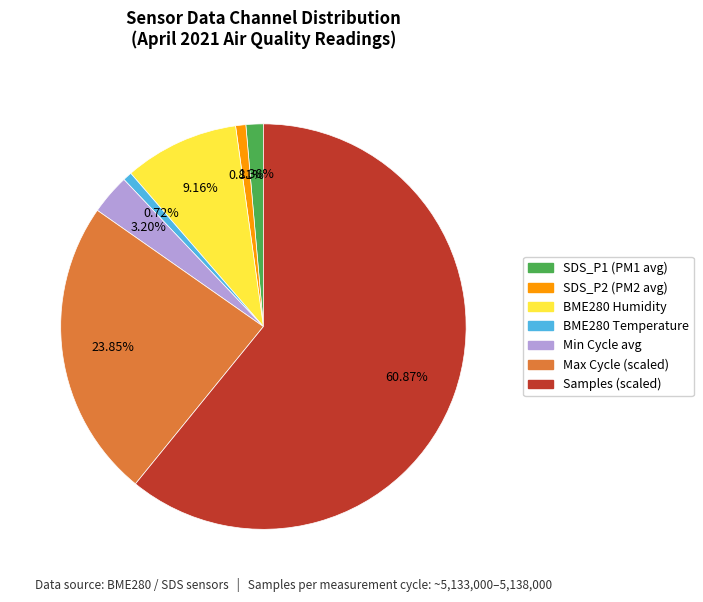

Is there any slice that represents more than half of the pie?

Yes